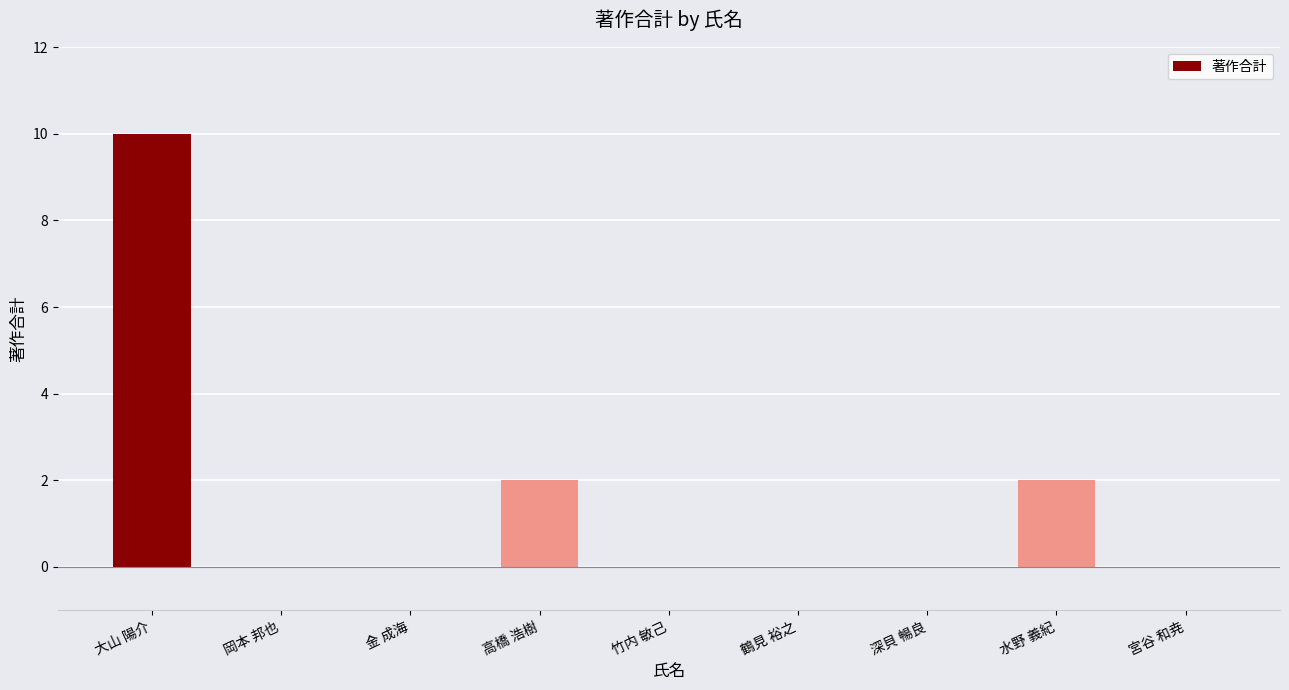

Which category has the highest value across all series?

大山 陽介